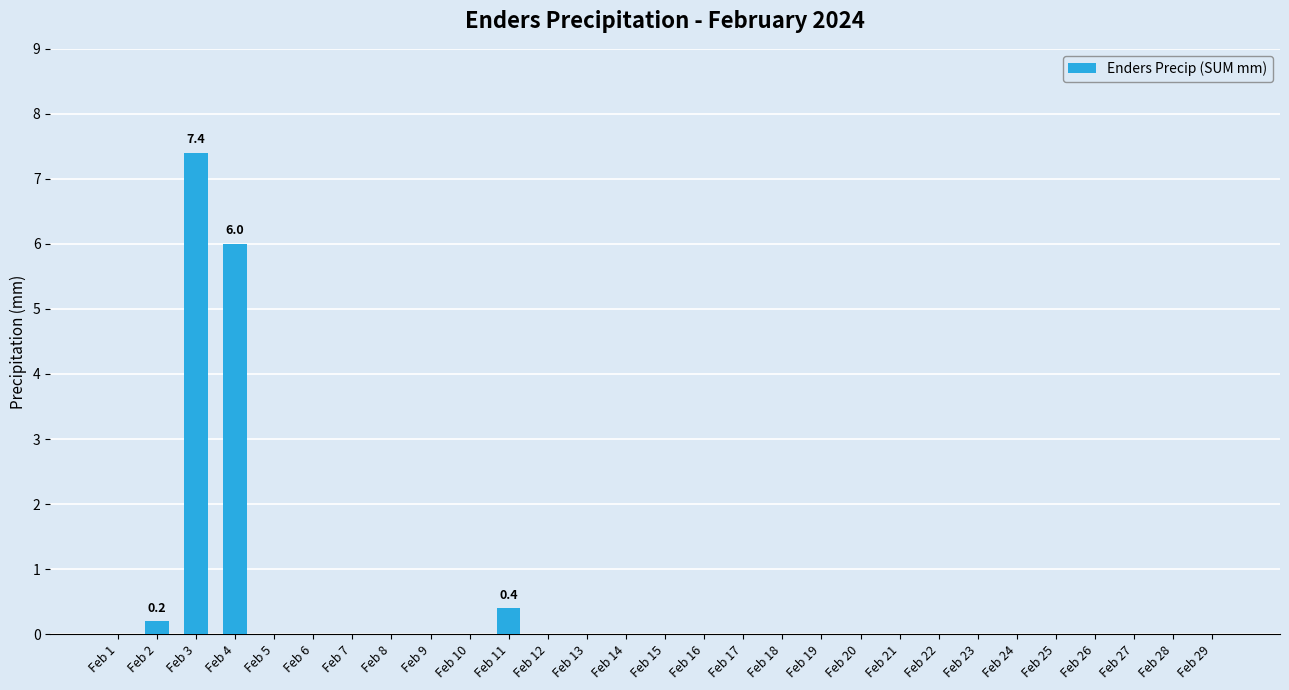

True or false: the data shows 0.0 at Feb 26.

True